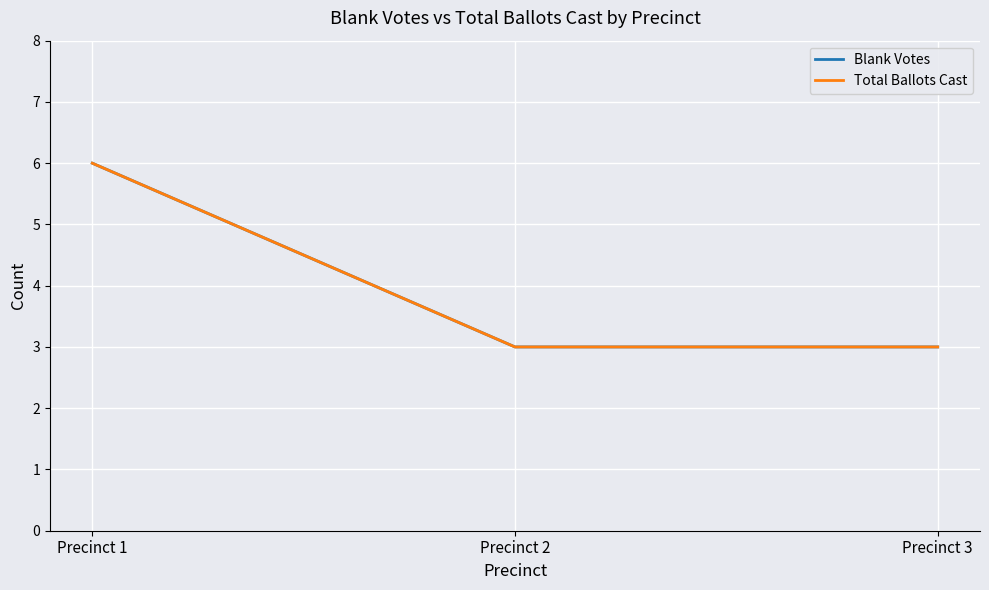

What is the value of the Blank Votes point at the 3rd from the left?

3